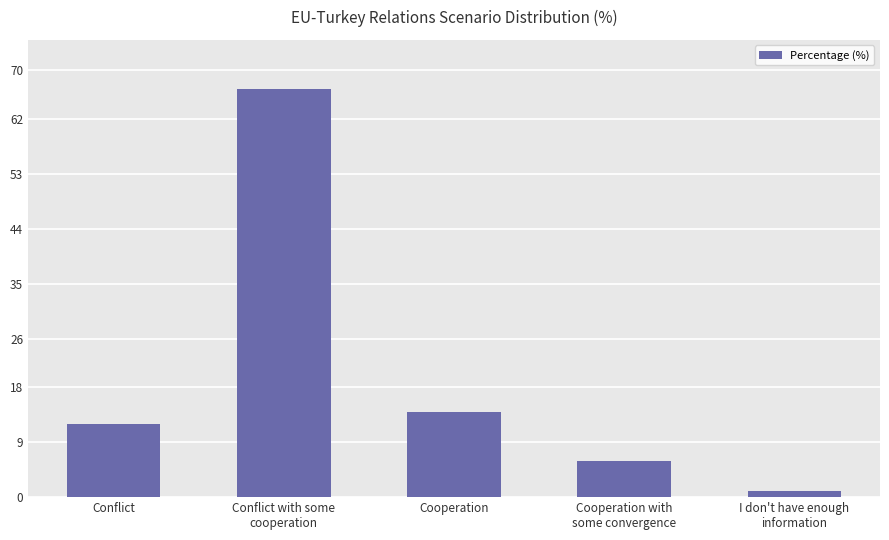

The chart shows a value of 4 at Conflict. True or false?

False